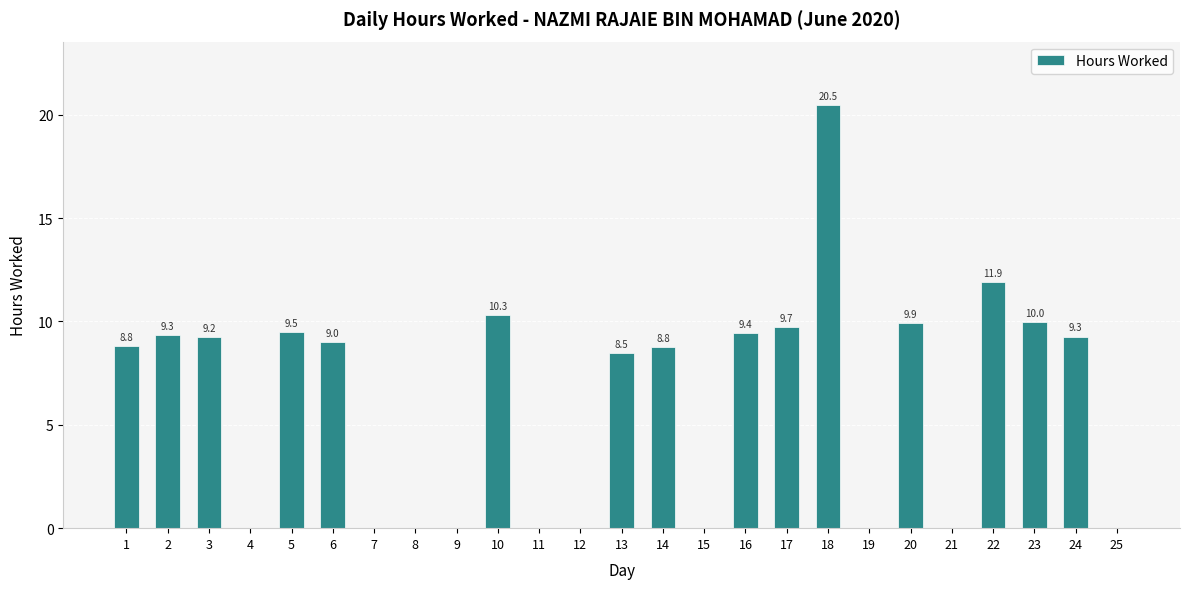

What value does the data have at 13?

8.5